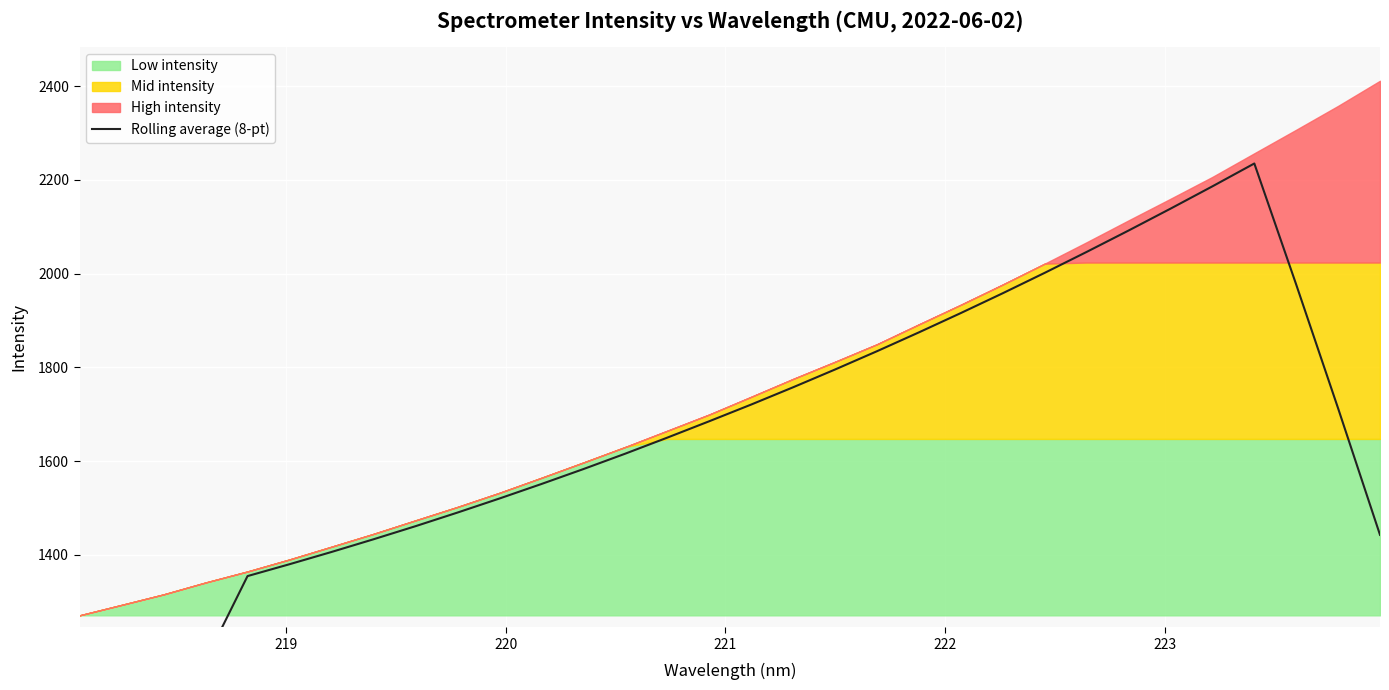

How many lines are shown in the chart?

1